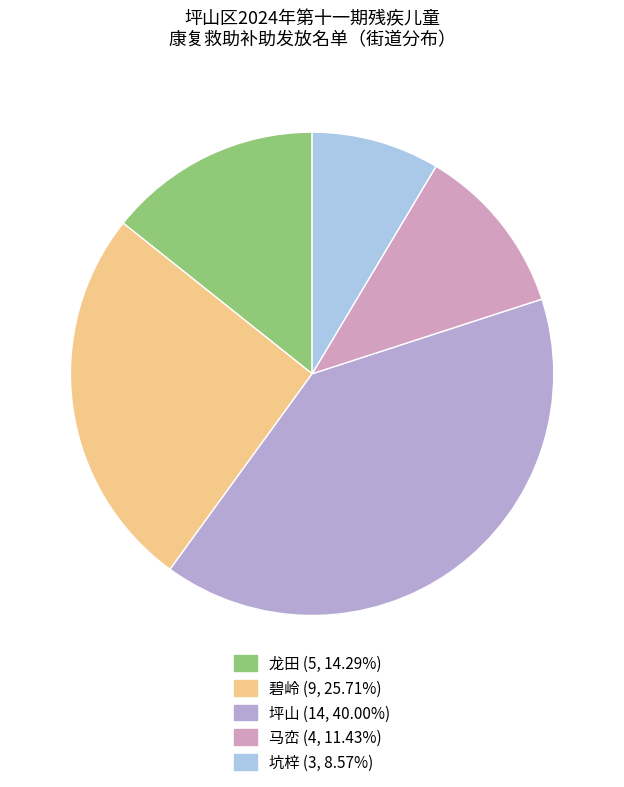

Between 坑梓 and 龙田, which is larger?

龙田